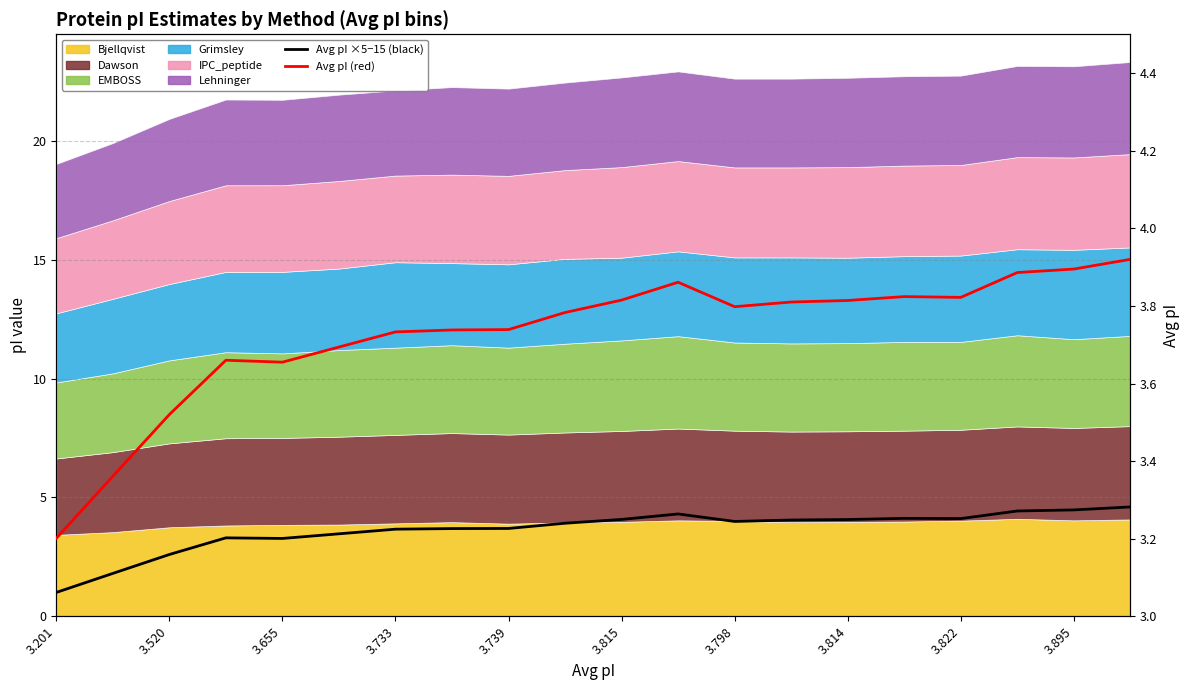

True or false: Avg pI (scaled) and Avg pI cross at least once.

True